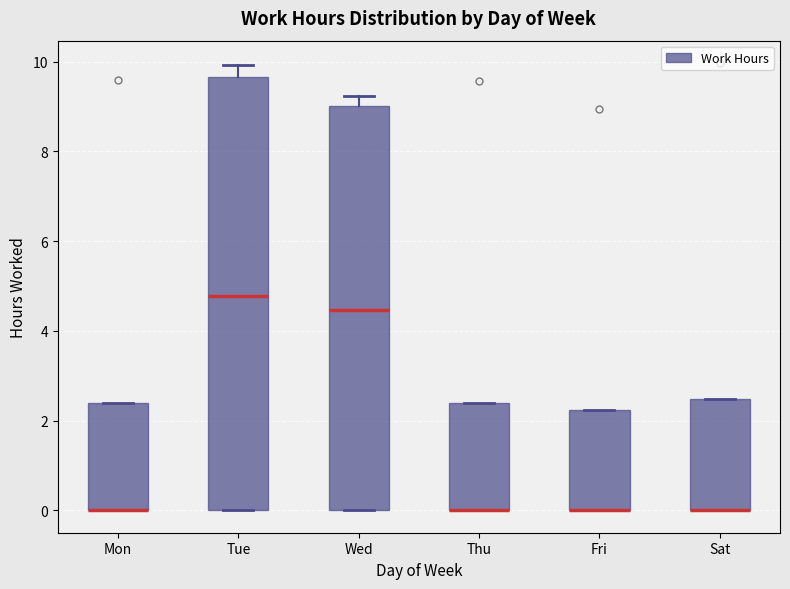

Reading left to right, read every box against the y-axis: the position of its median line, the range the box covers, and the ends of its whiskers. The values are not printed on the chart, so give them approximately, as read against the axis.

Mon: median 0.0 (drawn on the box's lower edge), box 0.0 to 2.4, whiskers 0.0 to 2.4
Tue: median 4.8, box 0.0 to 9.6, whiskers 0.0 to 10.0
Wed: median 4.4, box 0.0 to 9.0, whiskers 0.0 to 9.2
Thu: median 0.0 (drawn on the box's lower edge), box 0.0 to 2.4, whiskers 0.0 to 2.4
Fri: median 0.0 (drawn on the box's lower edge), box 0.0 to 2.2, whiskers 0.0 to 2.2
Sat: median 0.0 (drawn on the box's lower edge), box 0.0 to 2.4, whiskers 0.0 to 2.4